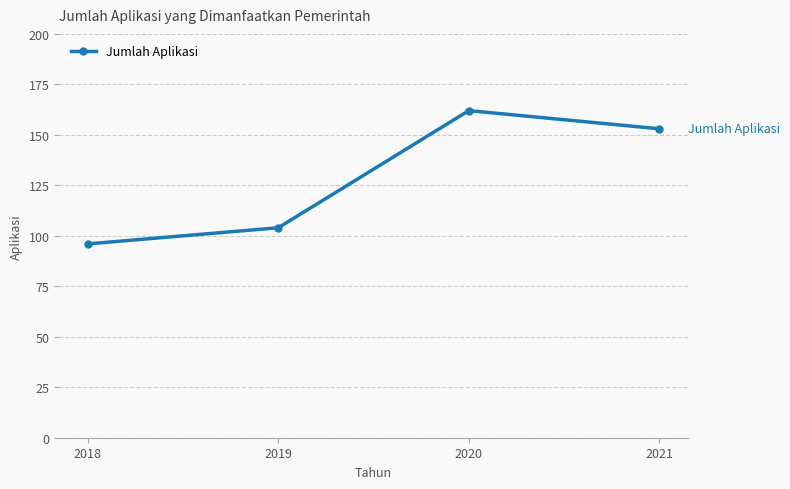

Does the chart have visible grid lines?

Yes